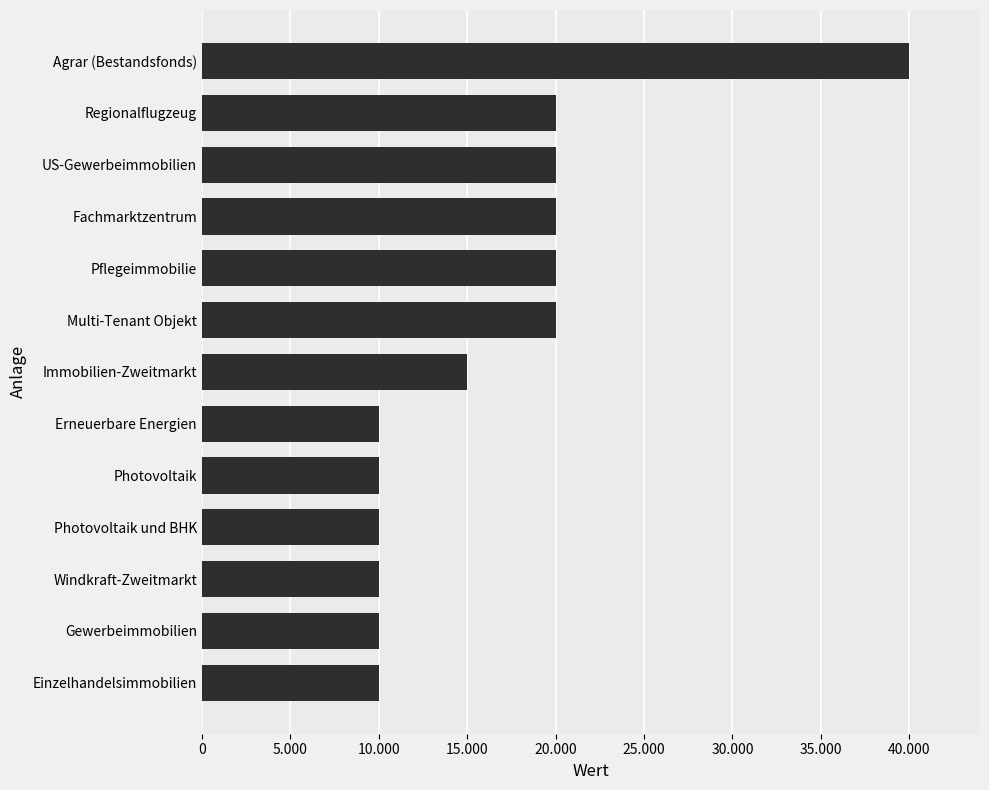

Which category has the highest value across all series?

Agrar (Bestandsfonds)